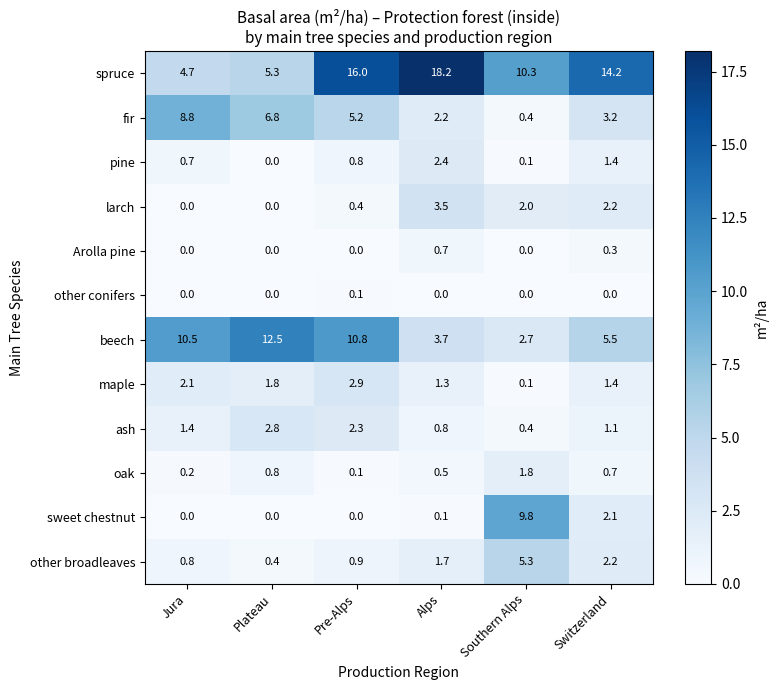

At which label is spruce closest to 11?

Southern Alps